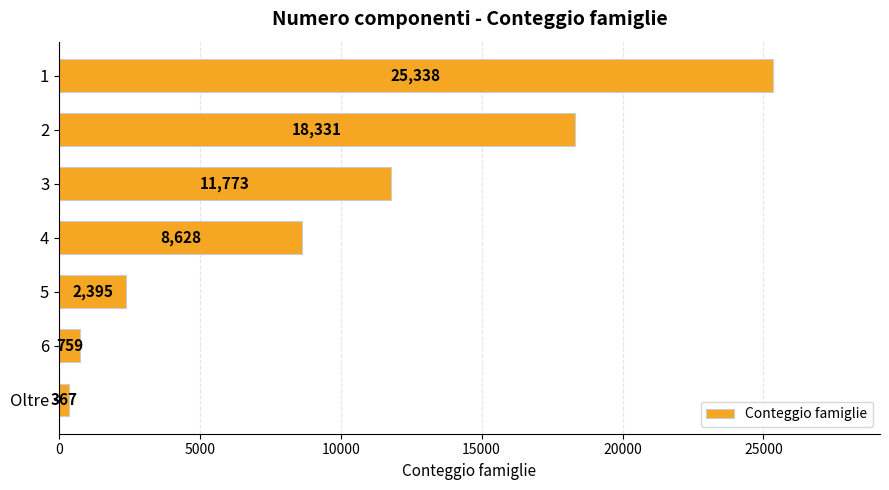

Reading top to bottom, list all the values displayed in this chart.

25338	18331	11773	8628	2395	759	367